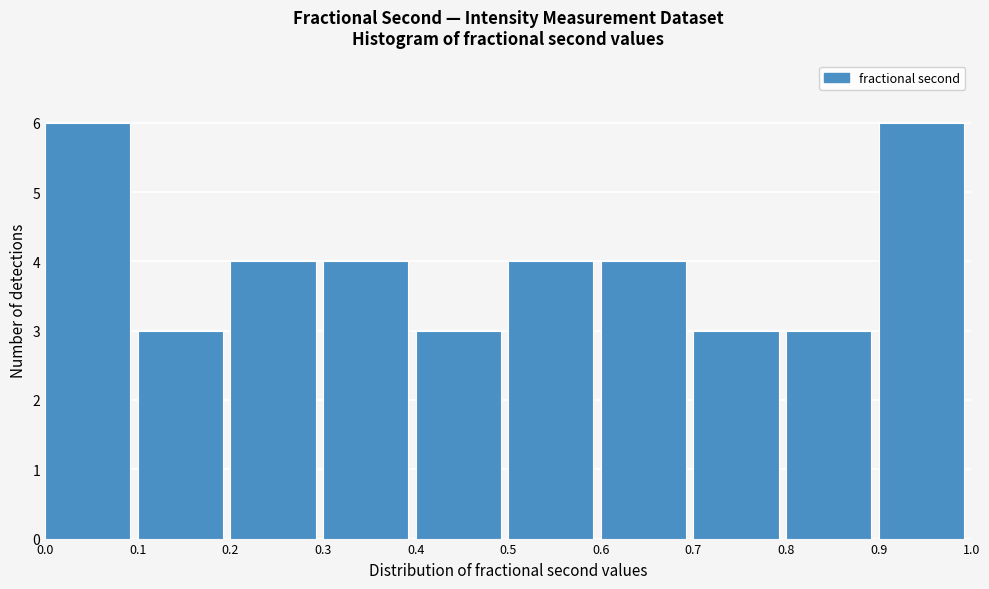

Reading left to right, transcribe all the data shown in this chart.

0.0=6	0.1=3	0.2=4	0.3=4	0.4=3	0.5=4	0.6=4	0.7=3	0.8=3	0.9=6